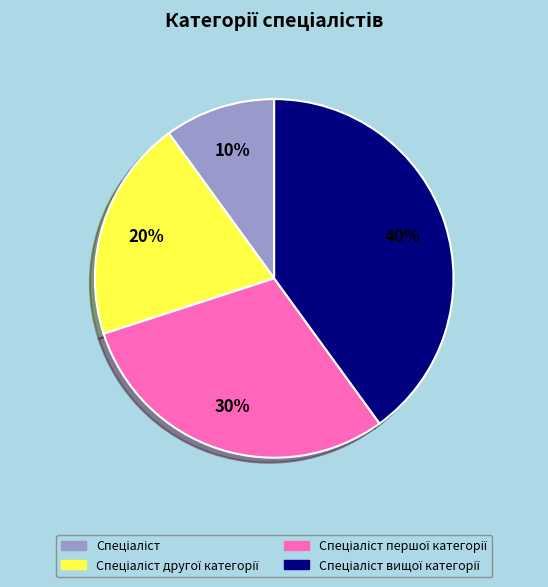

To the nearest percent, what is the difference between the largest and smallest slice percentages?

30%